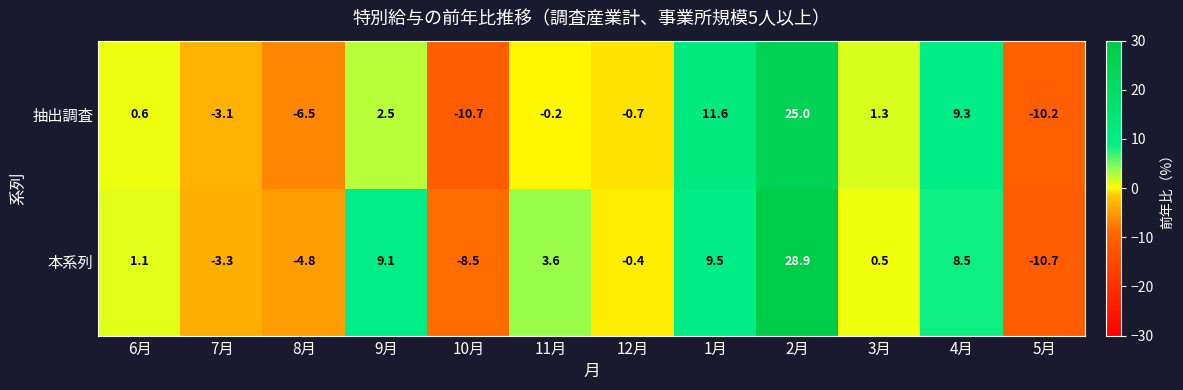

Reading left to right, extract all data points from this chart.

抽出調査: 0.6	-3.1	-6.5	2.5	-10.7	-0.2	-0.7	11.6	25.0	1.3	9.3	-10.2
本系列: 1.1	-3.3	-4.8	9.1	-8.5	3.6	-0.4	9.5	28.9	0.5	8.5	-10.7